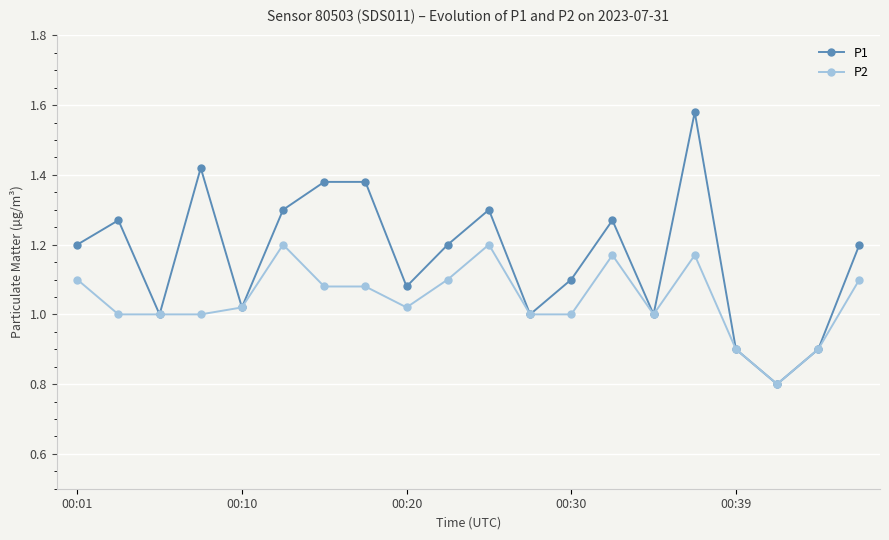

What is the sum of all P2 values?

20.8